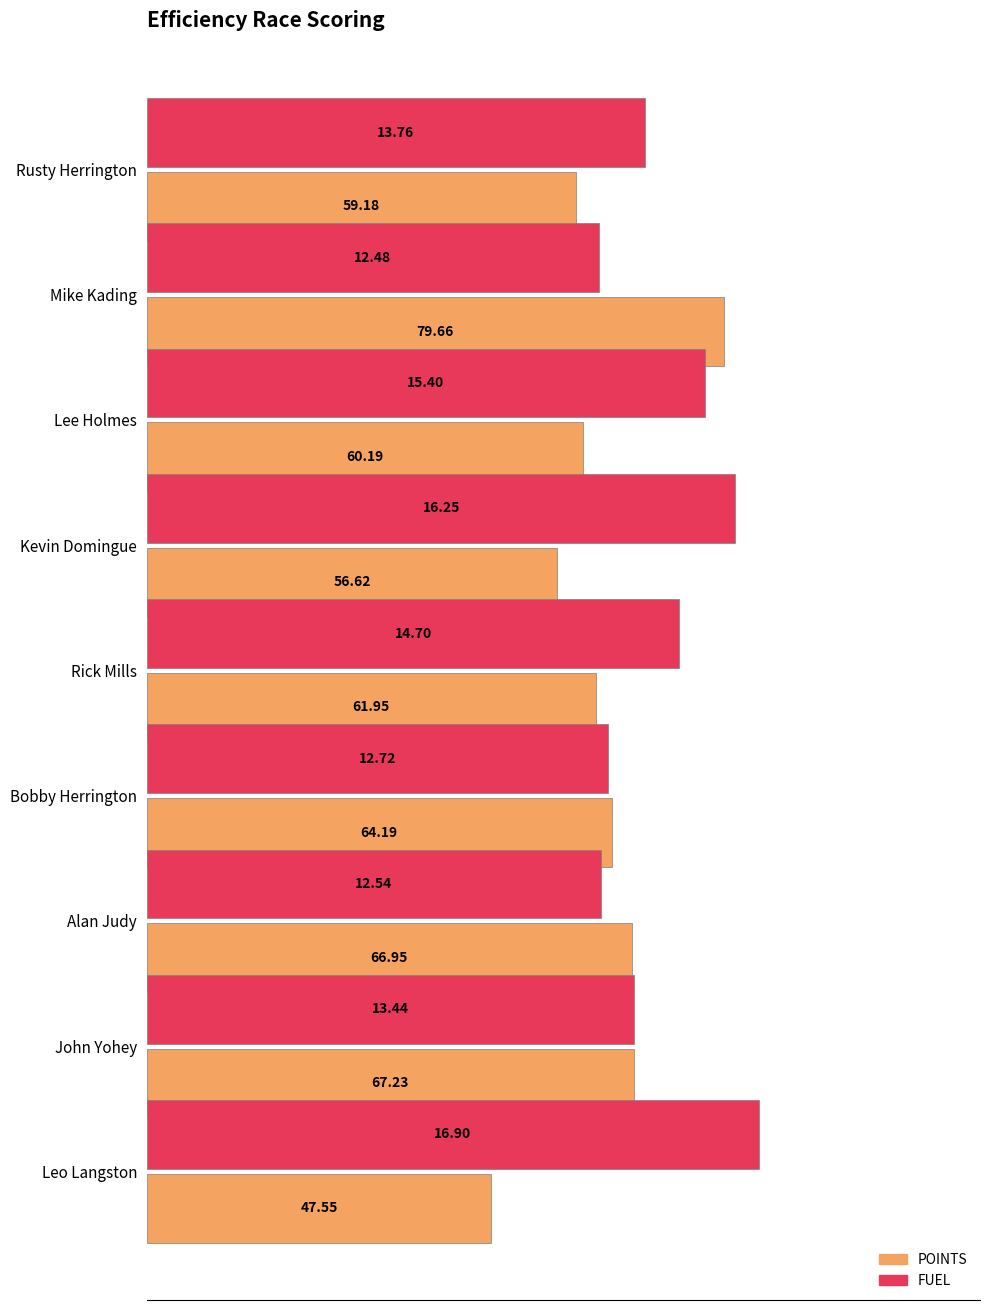

Rank the series by their average value, from lowest to highest.

POINTS, FUEL